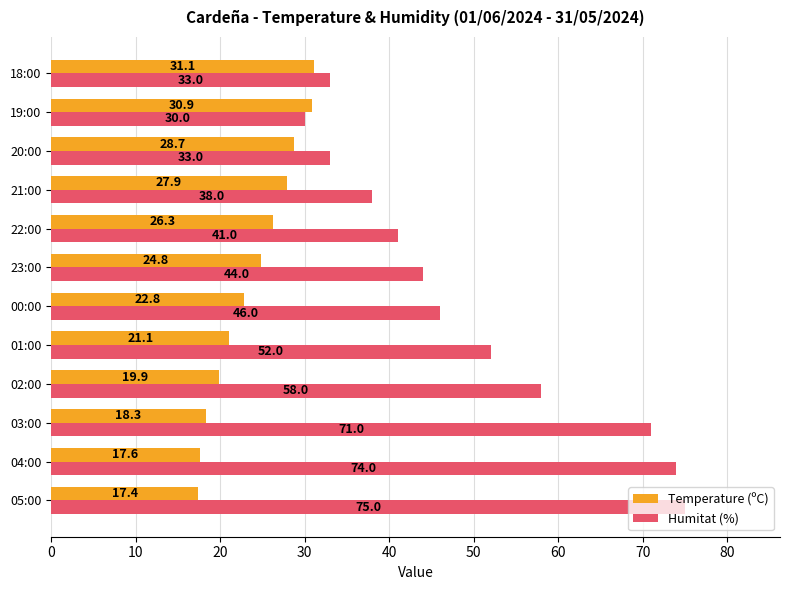

What is the sum of all Temperature (ºC) values?

286.8